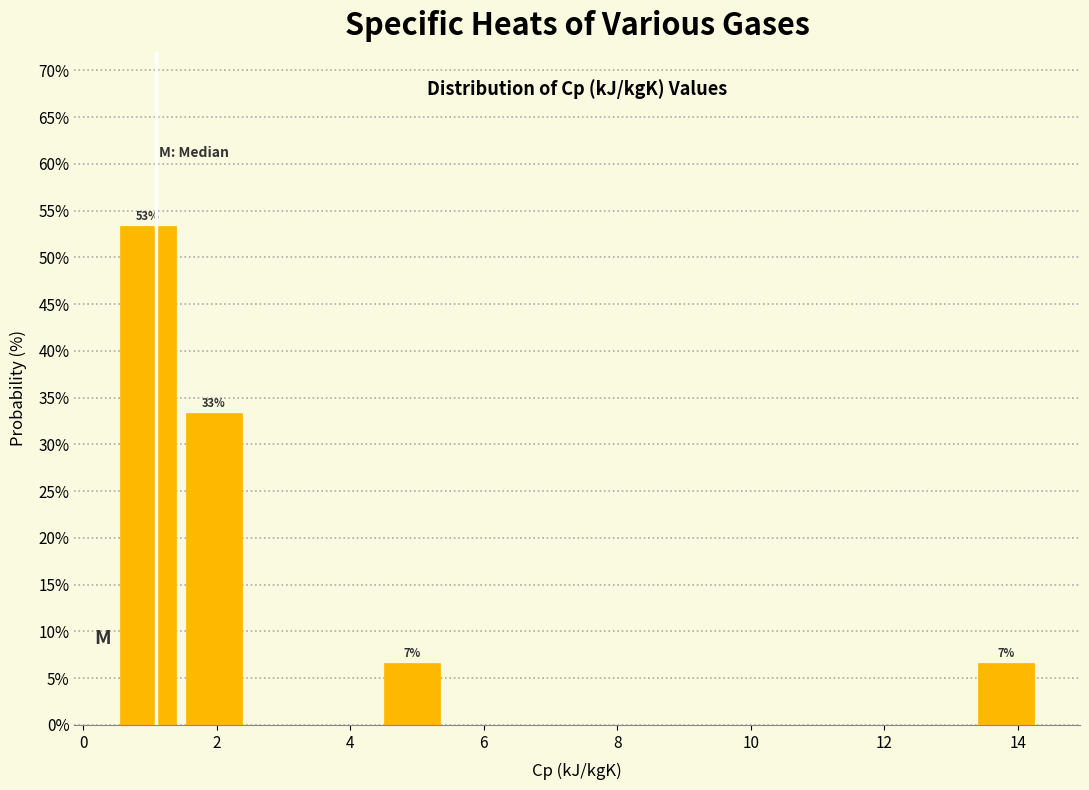

Which range on the x-axis has the tallest bar?

0.4 to 1.4